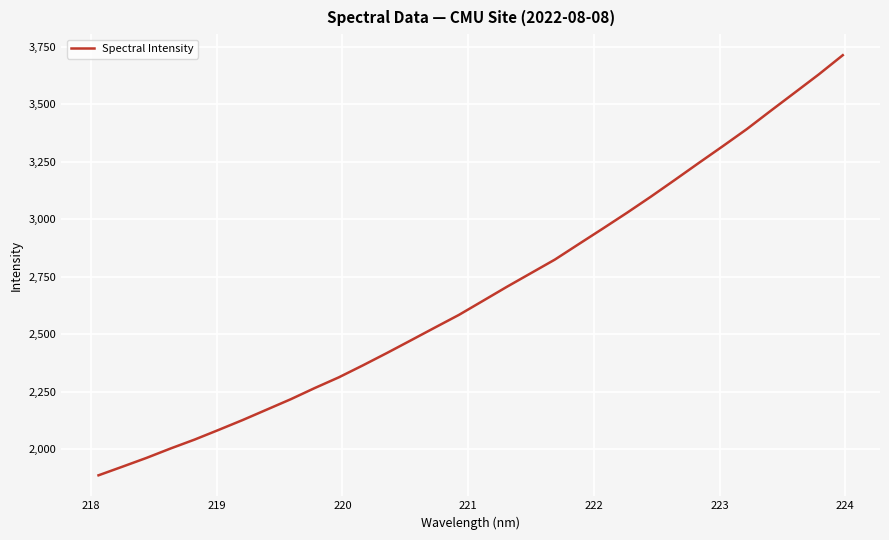

What is the minimum value shown in the chart?

1885.6